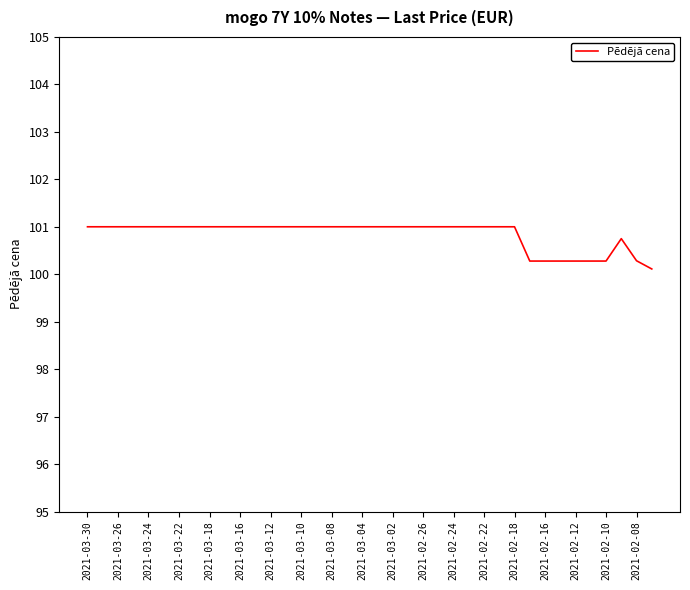

What is the greatest value displayed?

101.0